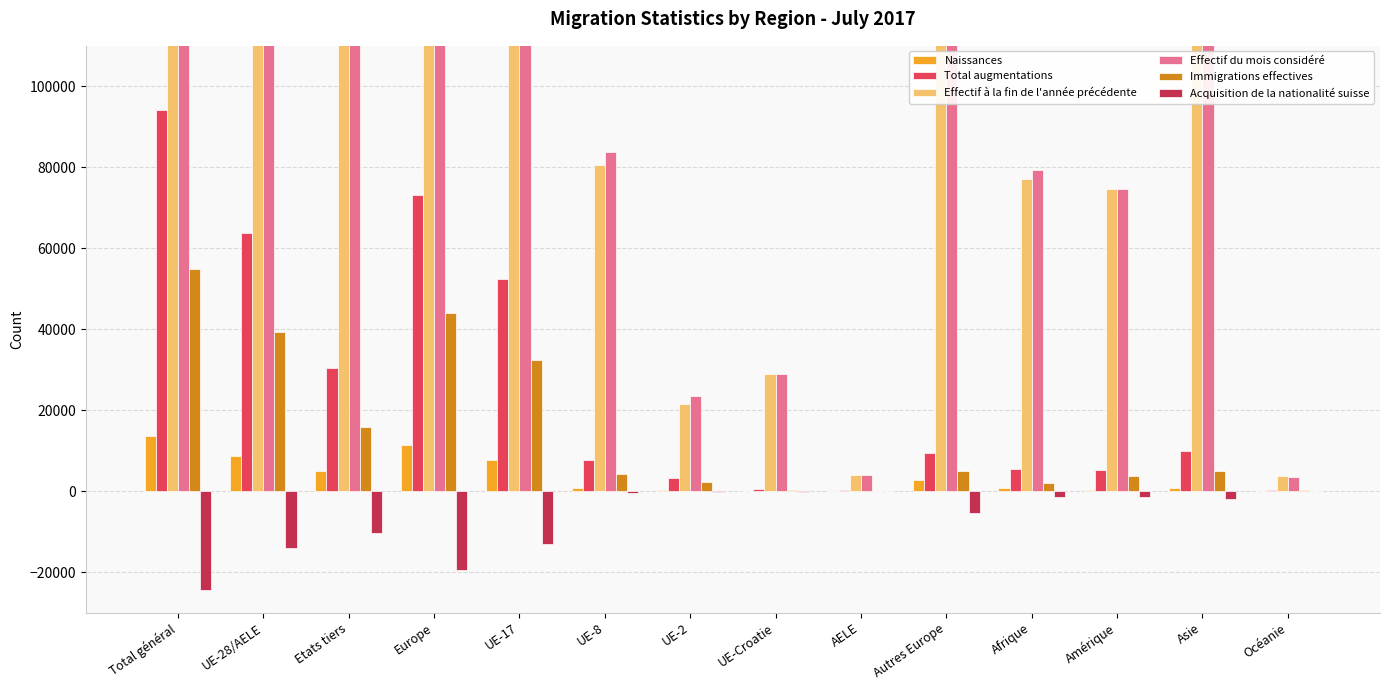

How many categories are shown in the chart?

14